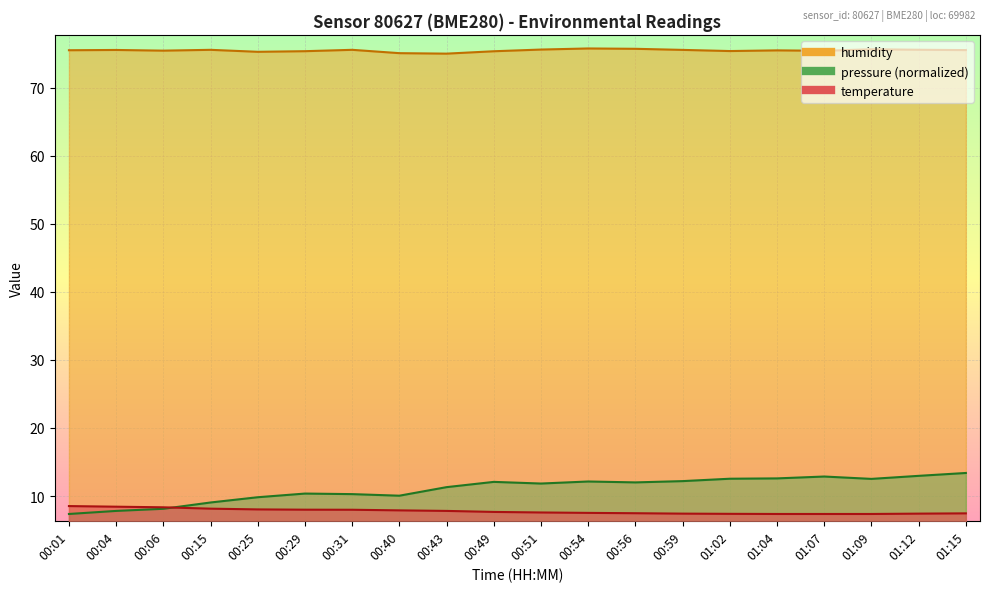

What are all the series names shown in the legend?

temperature, humidity, pressure_norm